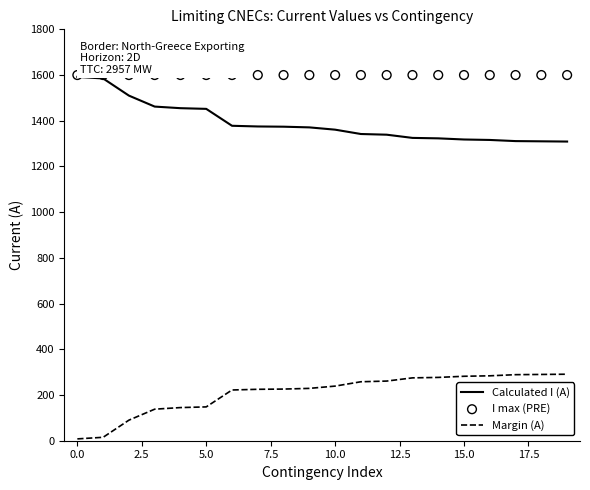

What is the total value across all series at 19?

3200